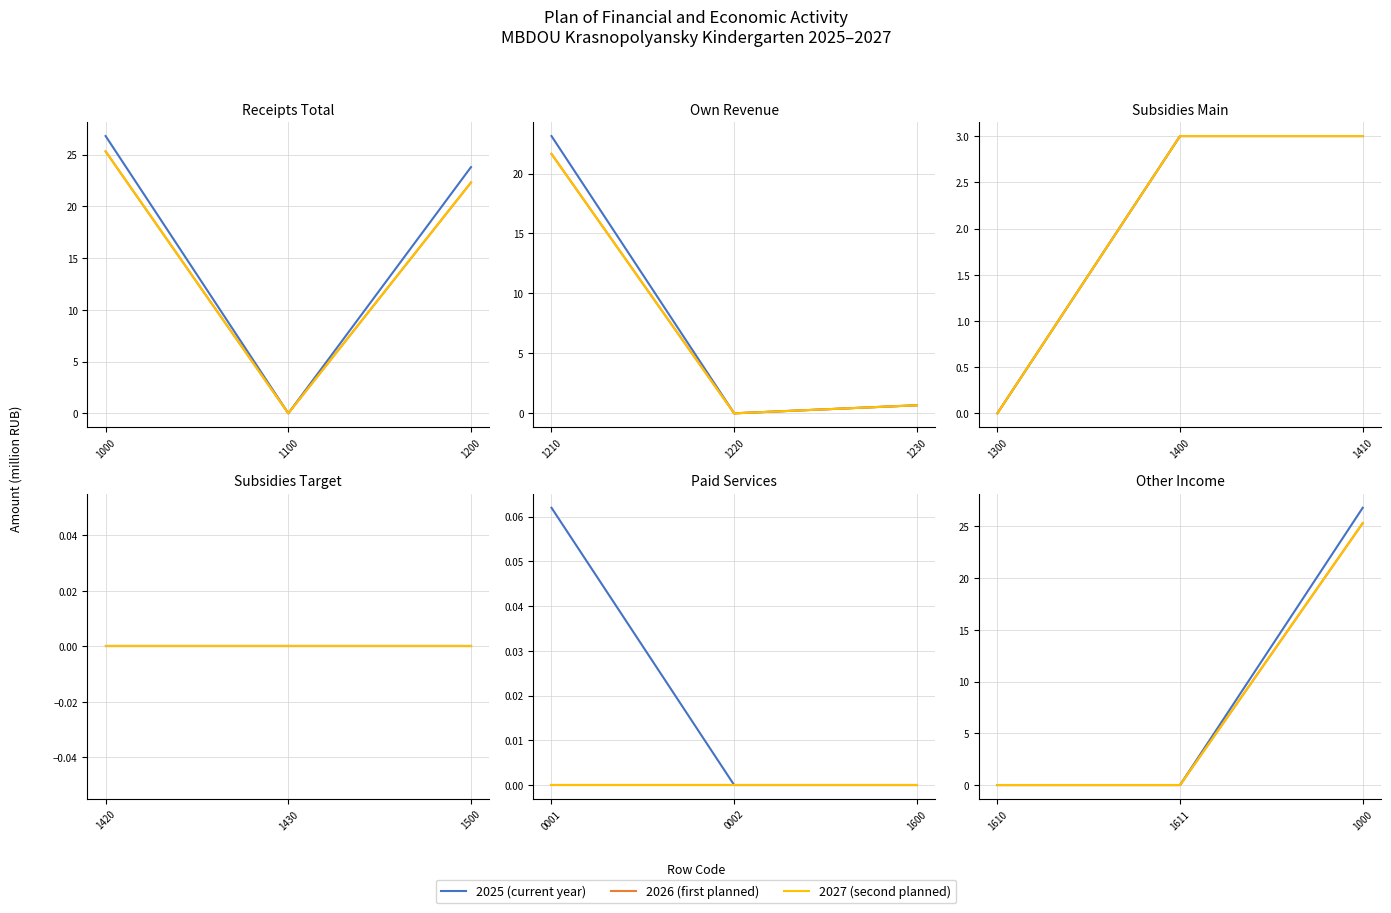

What is the greatest value displayed?

26.8